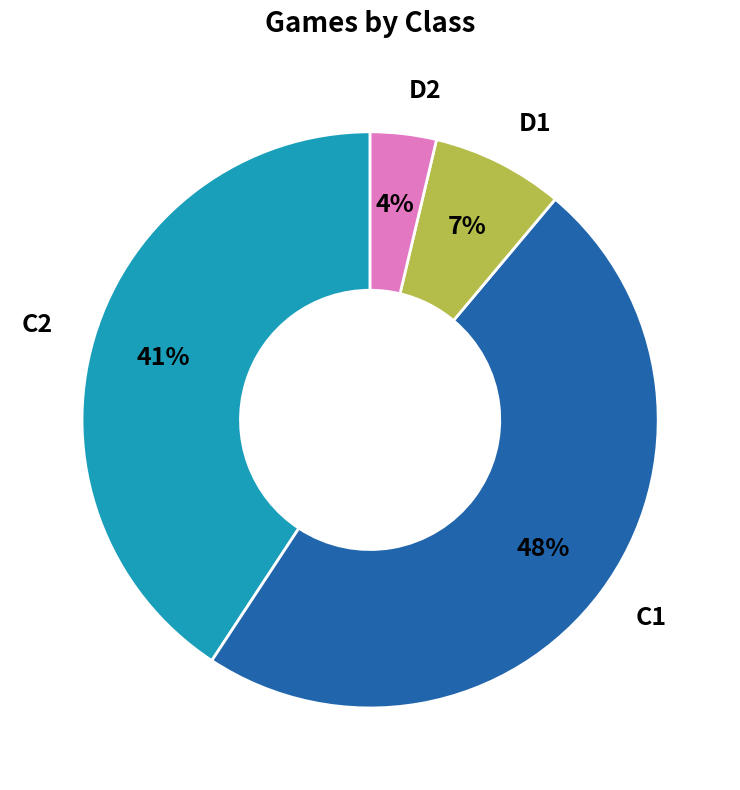

Is there a majority slice in this chart?

No